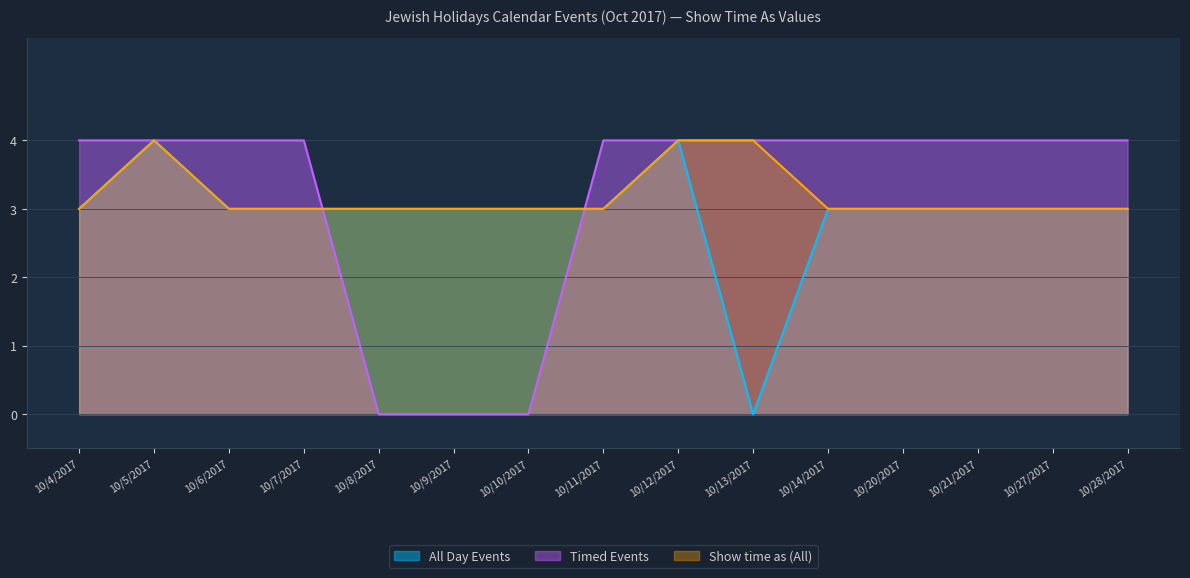

Is it true that All Day Events equals 2 at 10/6/2017?

False